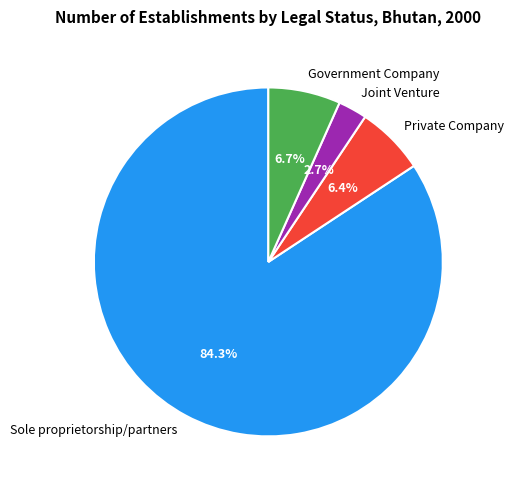

Approximately how many times larger is the value at Private Company compared to Joint Venture?

2.4